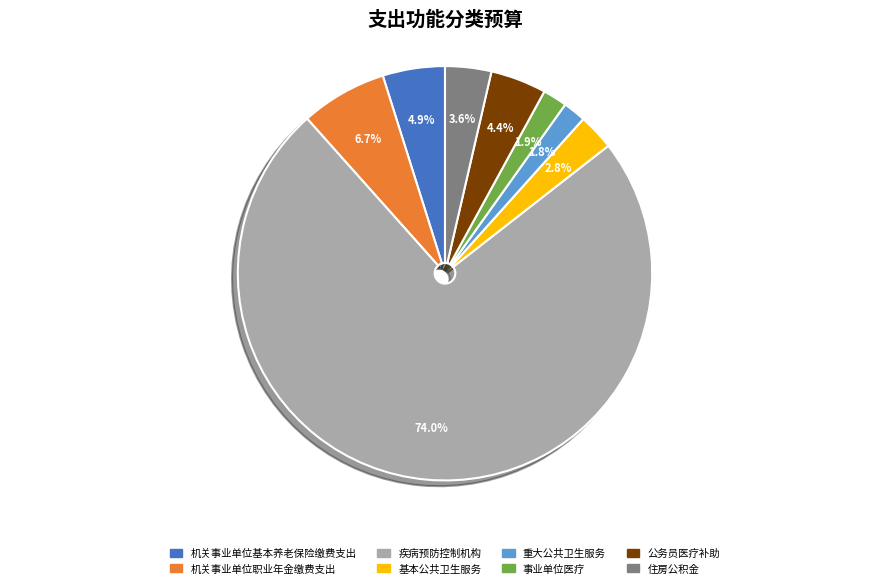

Do 机关事业单位基本养老保险缴费支出 and 基本公共卫生服务 together represent more than half of the pie?

No